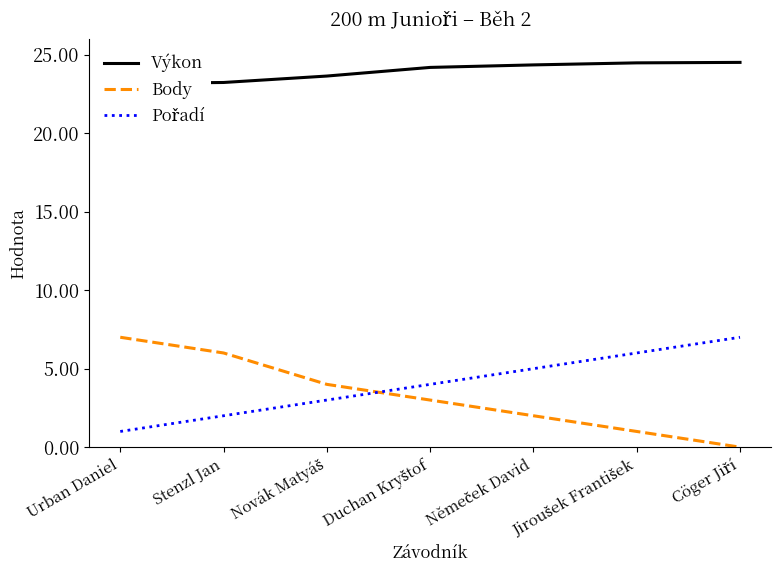

The value of Pořadí at Jiroušek František is 6.0. True or false?

True